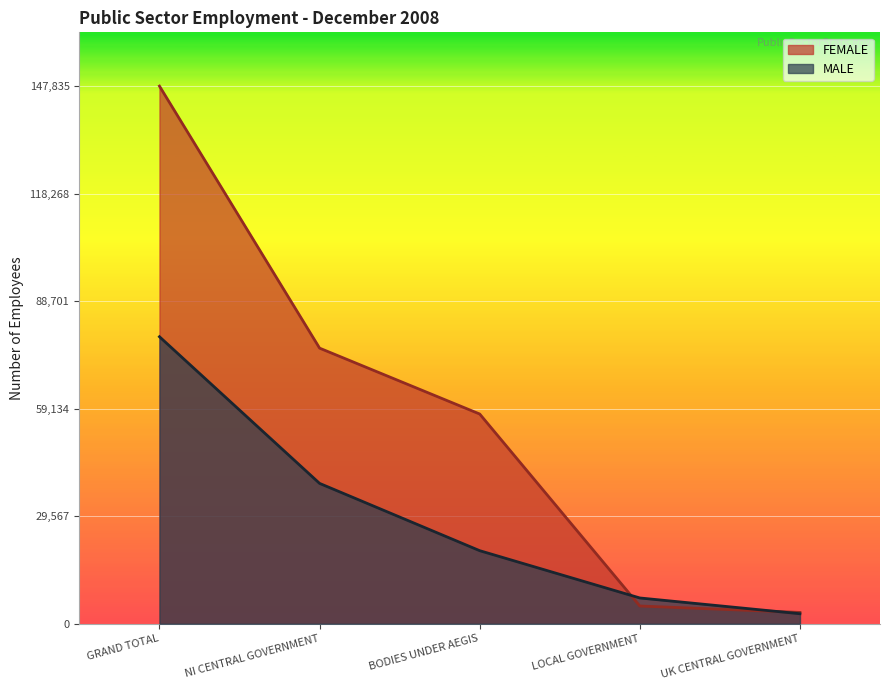

Rank the categories by FEMALE value from lowest to highest.

UK CENTRAL GOVERNMENT, LOCAL GOVERNMENT, BODIES UNDER AEGIS, NI CENTRAL GOVERNMENT, GRAND TOTAL